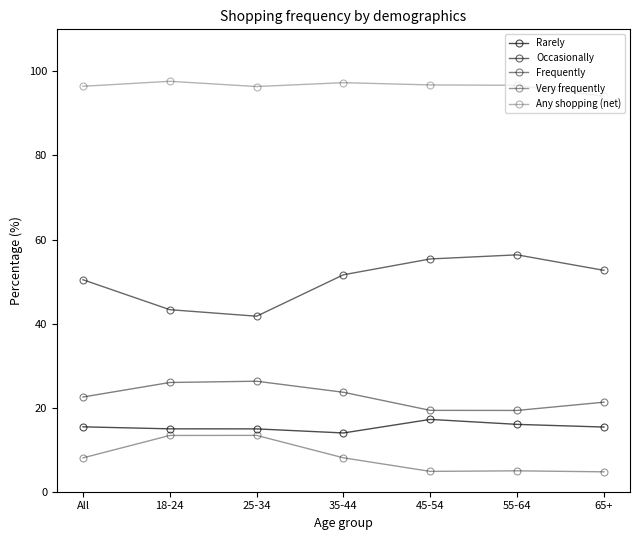

Count the number of data series in this chart.

5